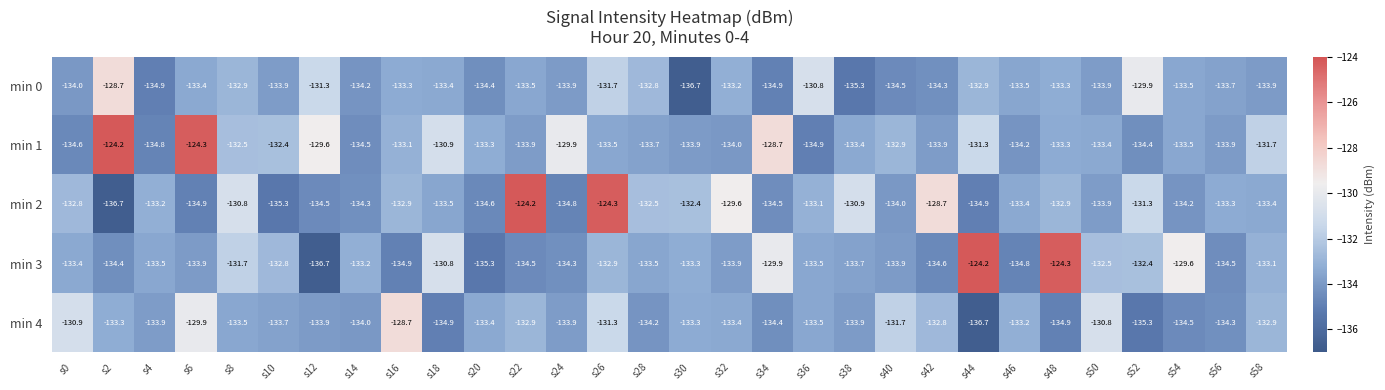

Rank the series at s2 from lowest to highest value.

min 2, min 3, min 4, min 0, min 1